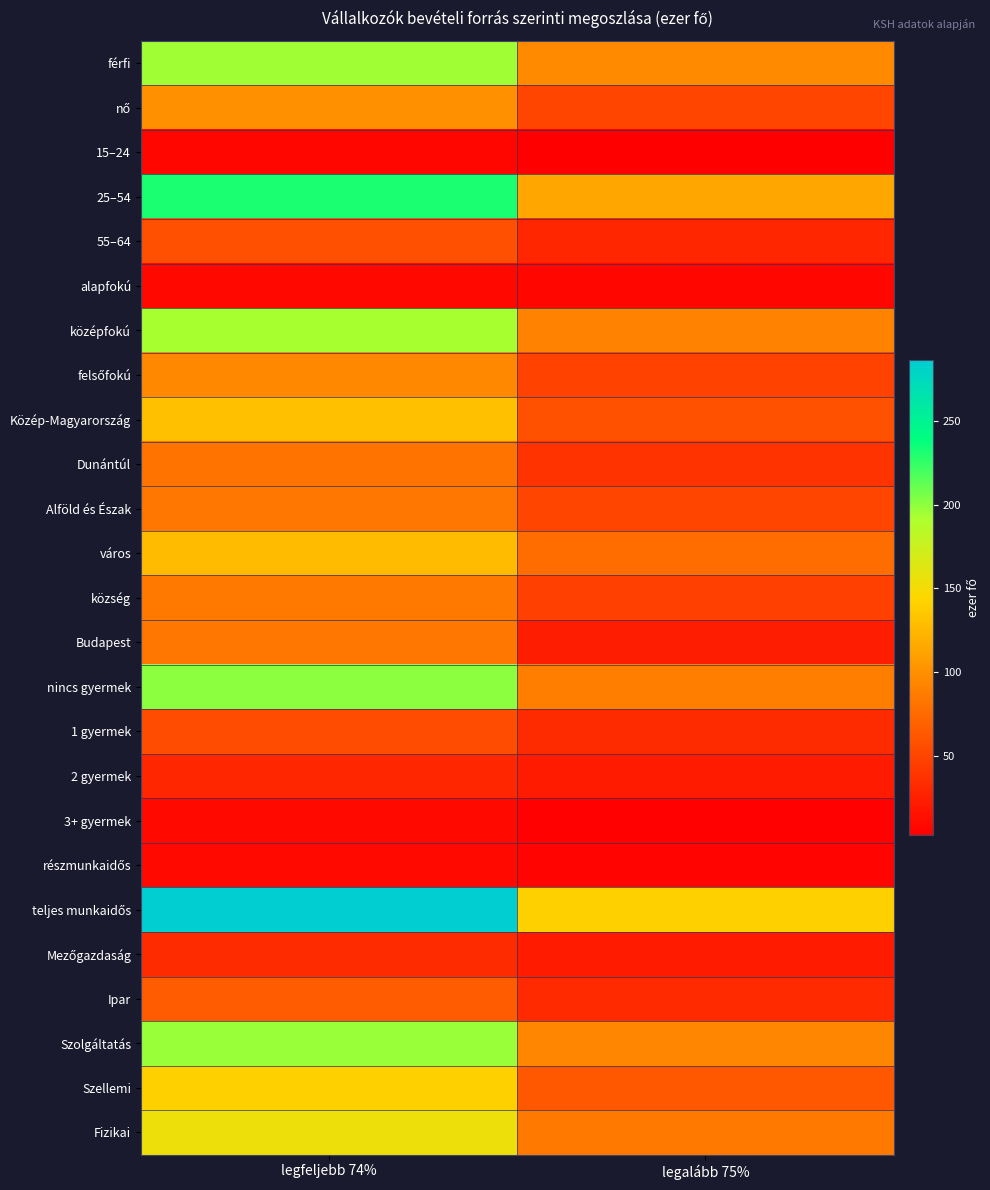

What is the greatest value displayed?

286.3